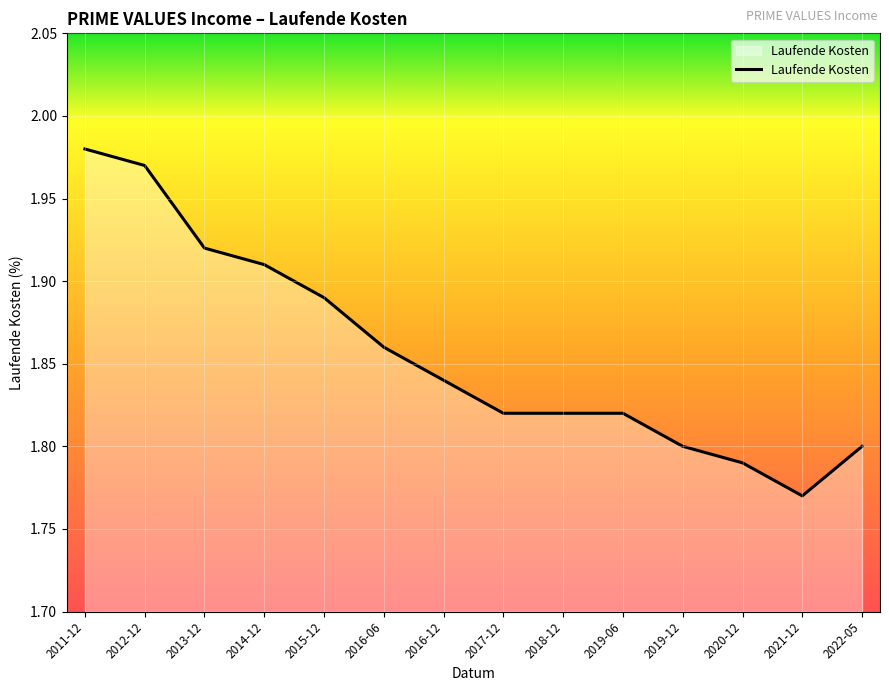

Is it true that the value at 2016-12 is 1.8?

True